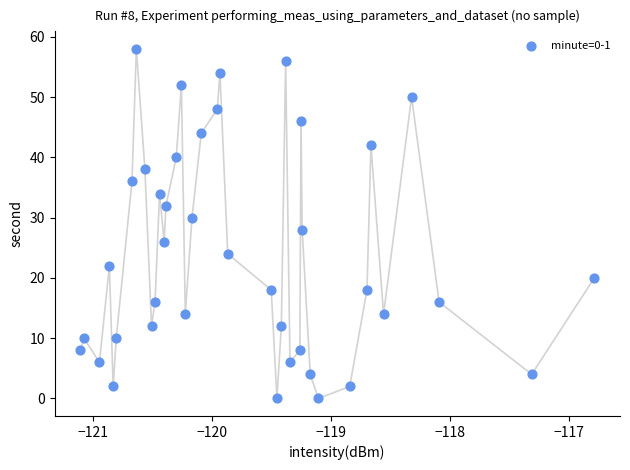

What is the range of Y values (max minus min)?

58